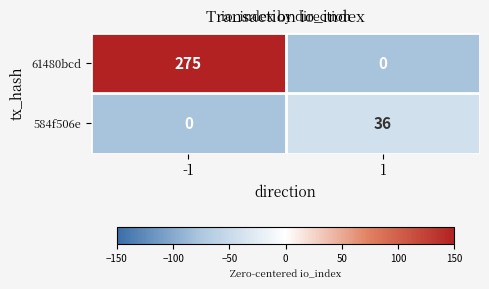

At 1, list the series in order from smallest to largest.

61480bcd, 584f506e